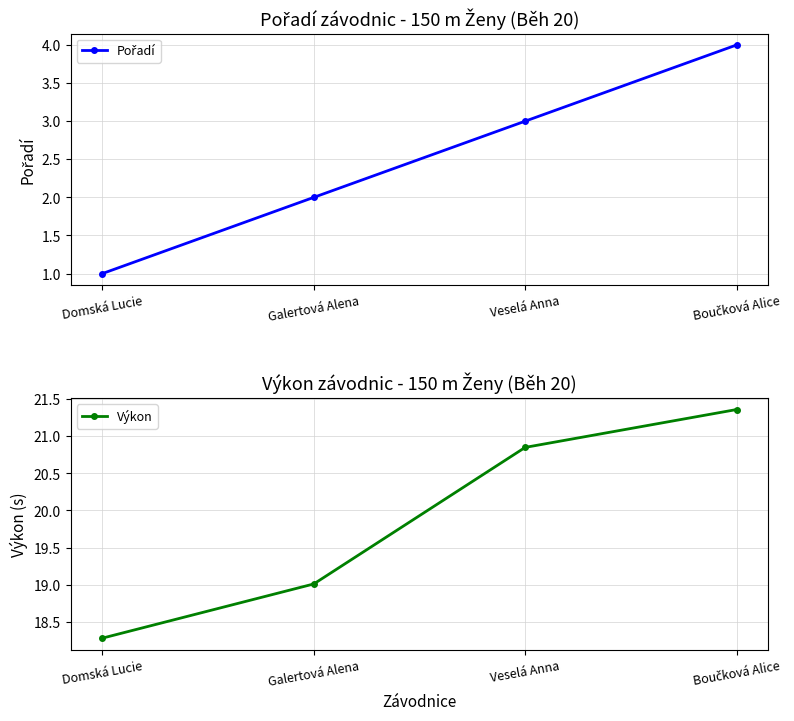

How many Pořadí values are between 2 and 4?

3